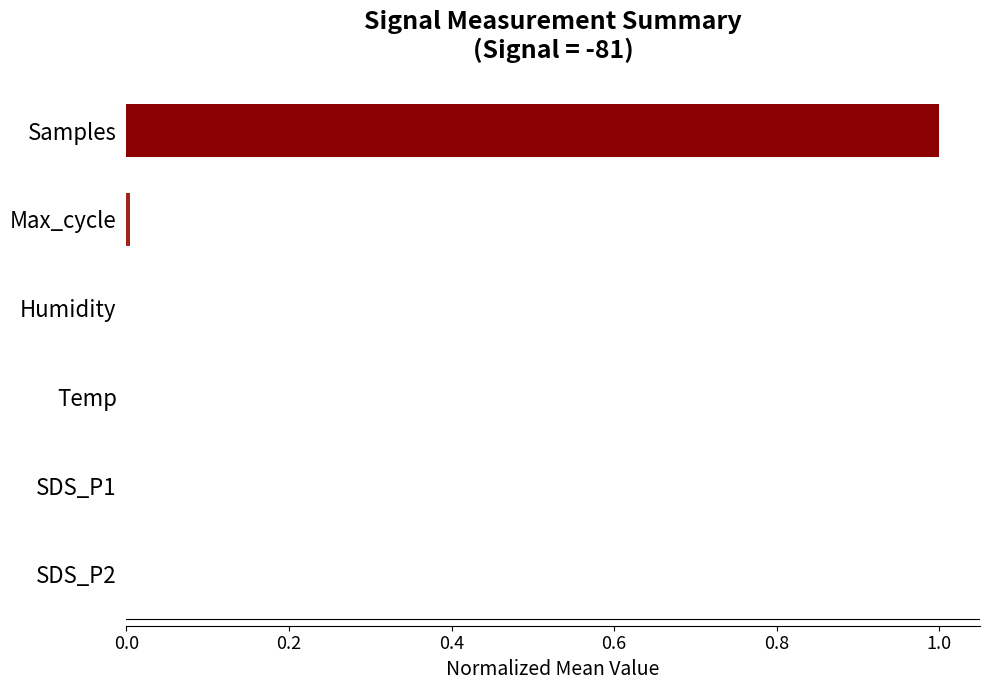

True or false: the data shows 0.3 at Samples.

False